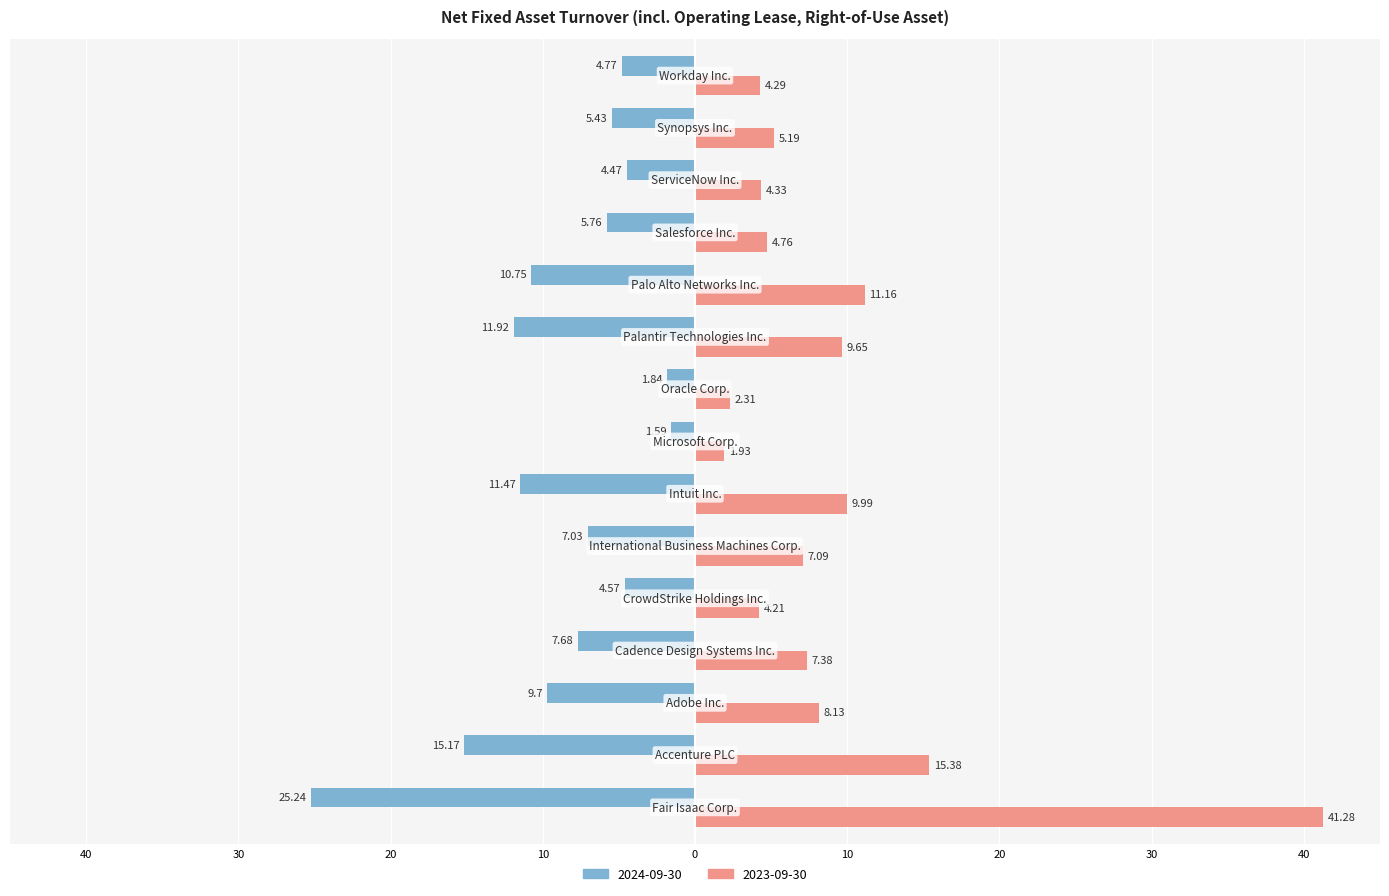

What are all the series names shown in the legend?

2024-09-30, 2023-09-30